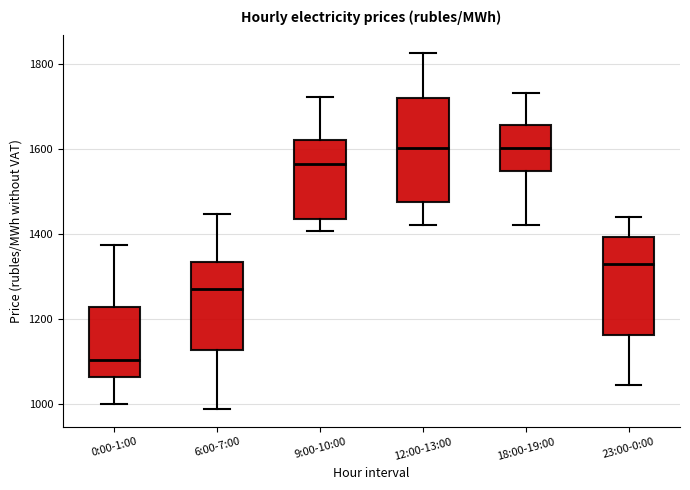

Where is the lower edge of the box for 18:00-19:00 on the y-axis? The values are not printed on the chart, so give them approximately, as read against the axis.

1540